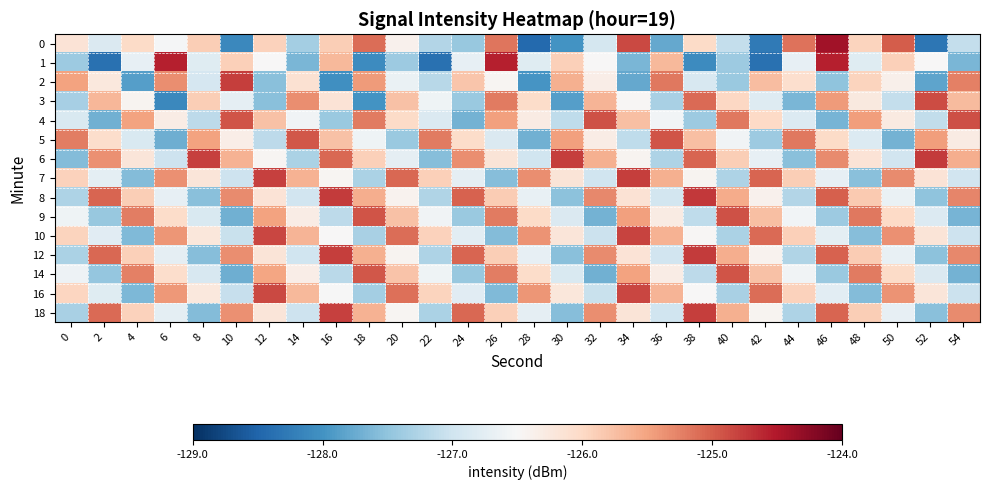

What is the difference between the highest and lowest values at 42?

3.3